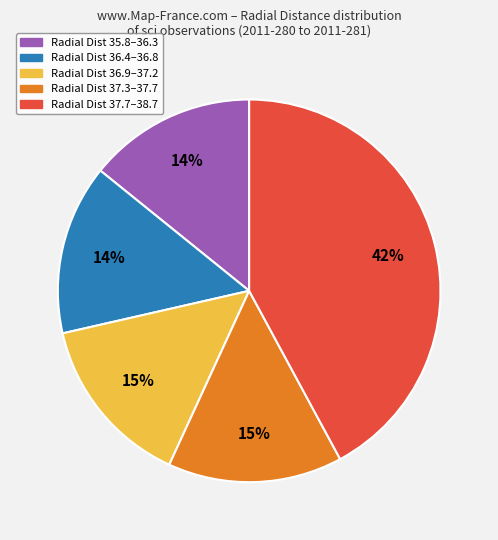

To the nearest percent, what is the difference between the largest and smallest slice percentages?

28%